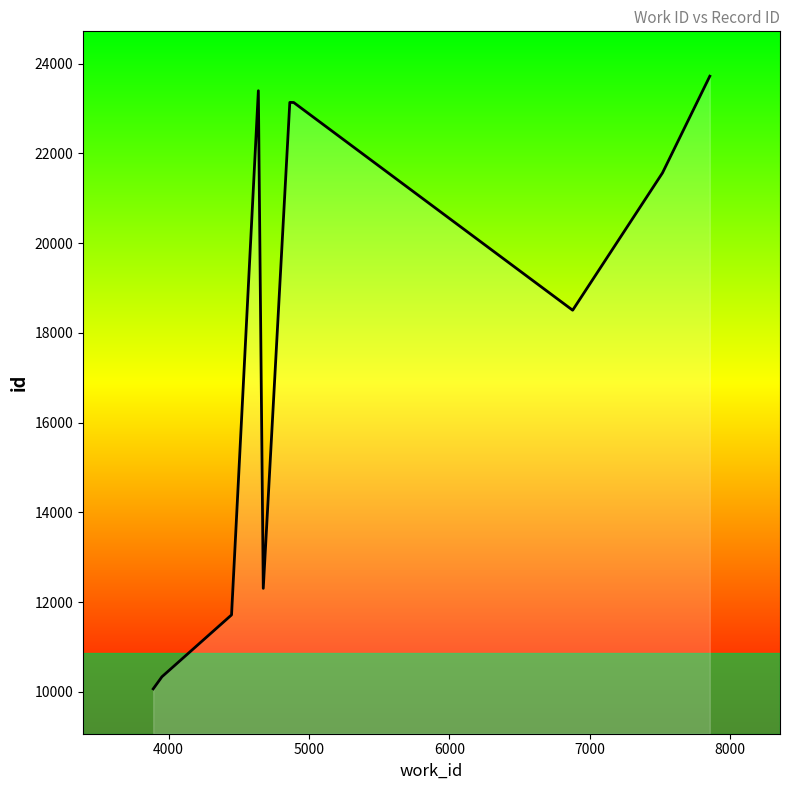

What is the smallest value displayed?

10067